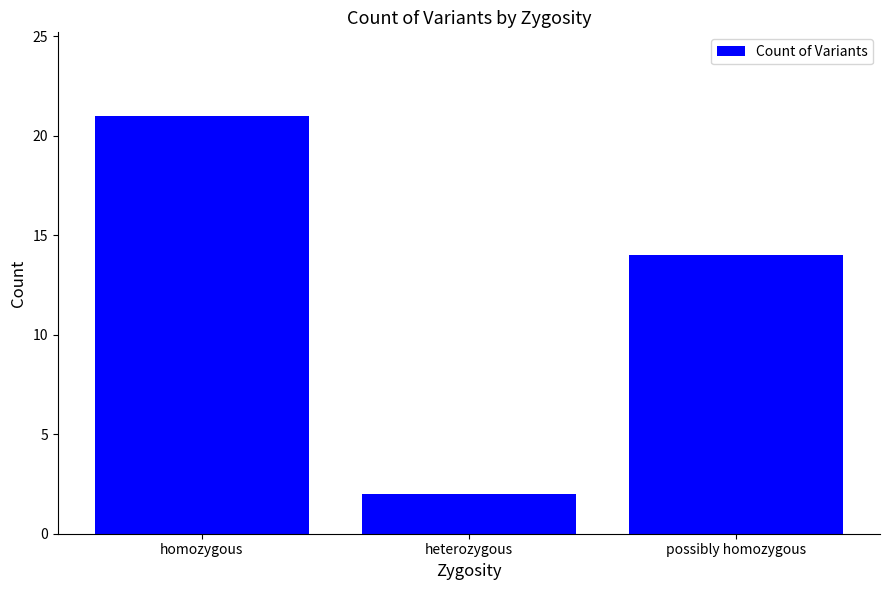

Reading left to right, list all the values displayed in this chart.

21	2	14